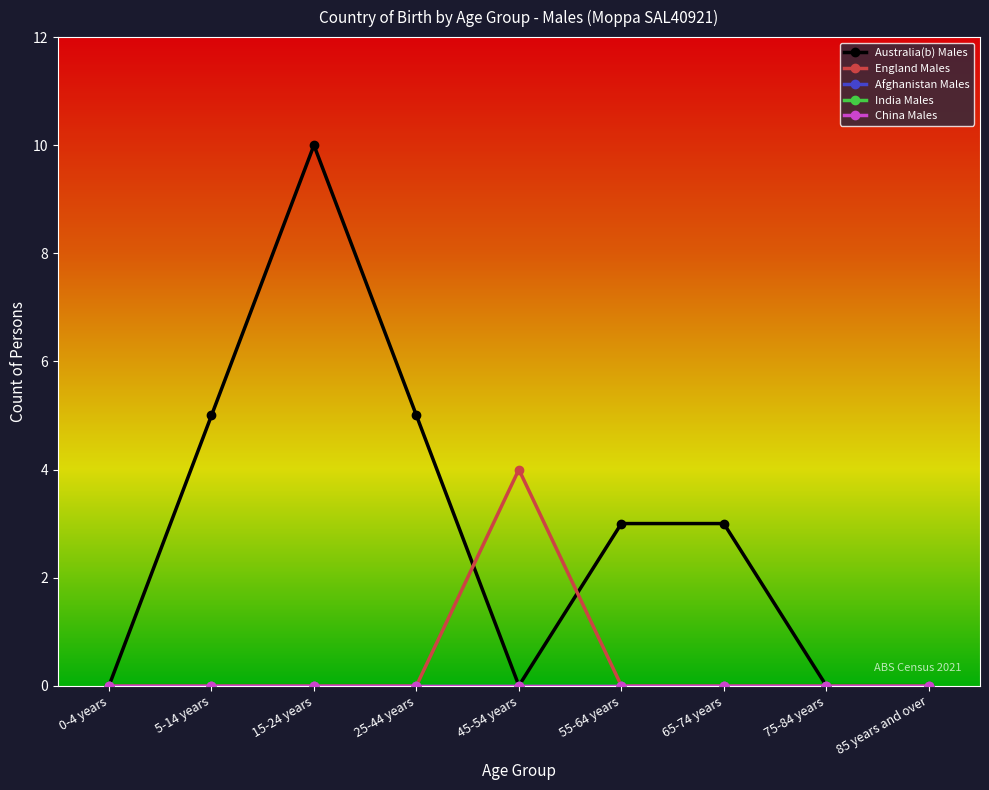

The value of India Males at 65-74 years is 0. True or false?

True